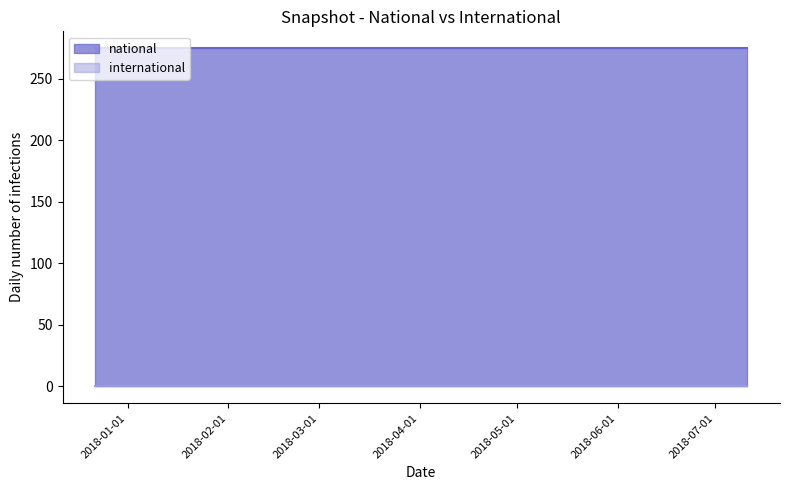

What is the label of the 1st point from the right?

2018-07-11